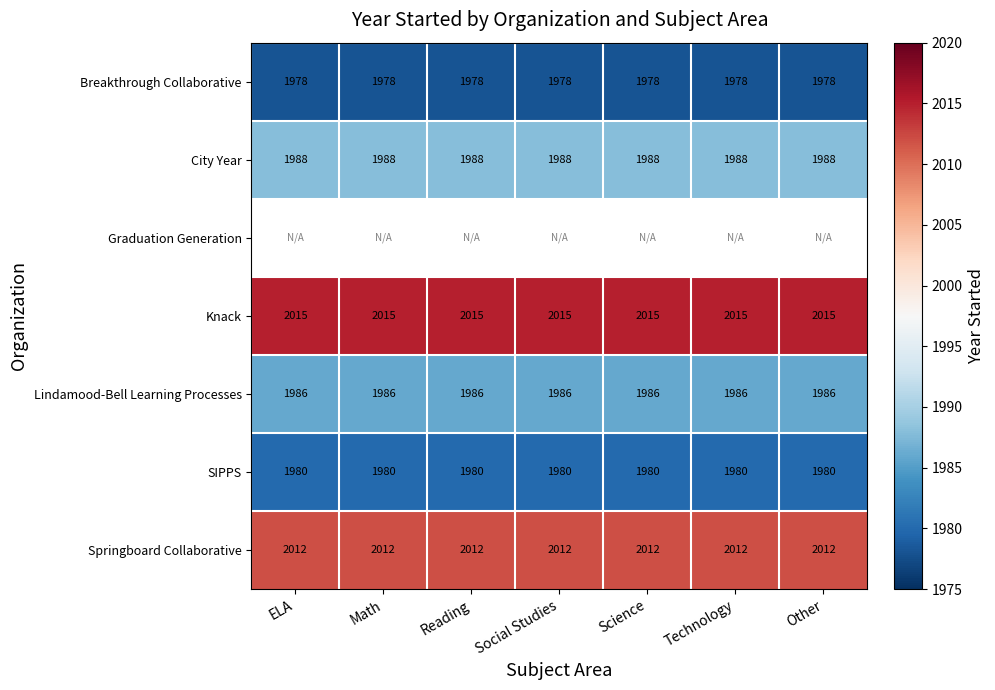

What is the spread (max minus min) of values at ELA?

37.0